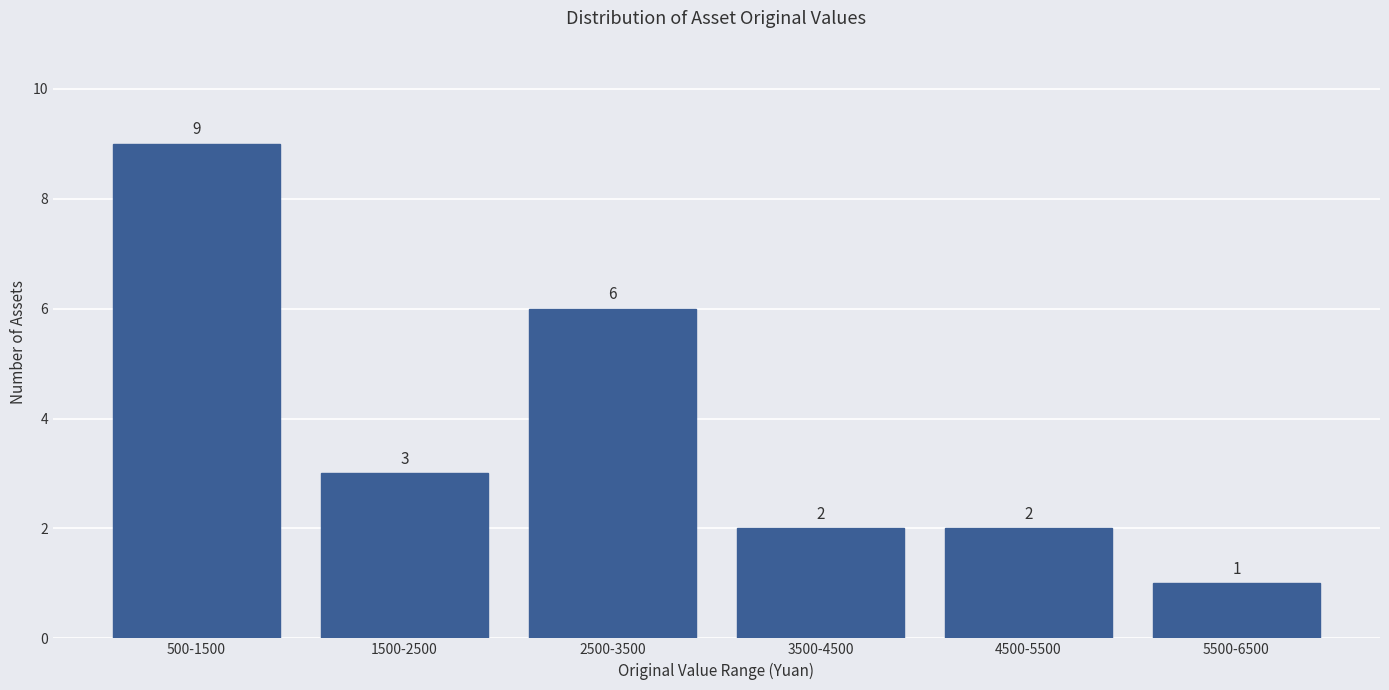

Reading left to right, extract all data points from this chart.

9	3	6	2	2	1